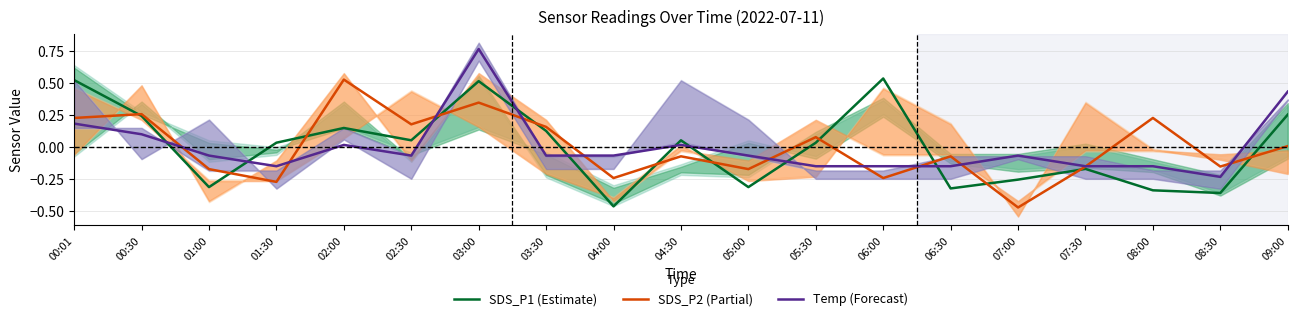

The SDS_P1 (Estimate) series shows 0.1 at 09:00. True or false?

False